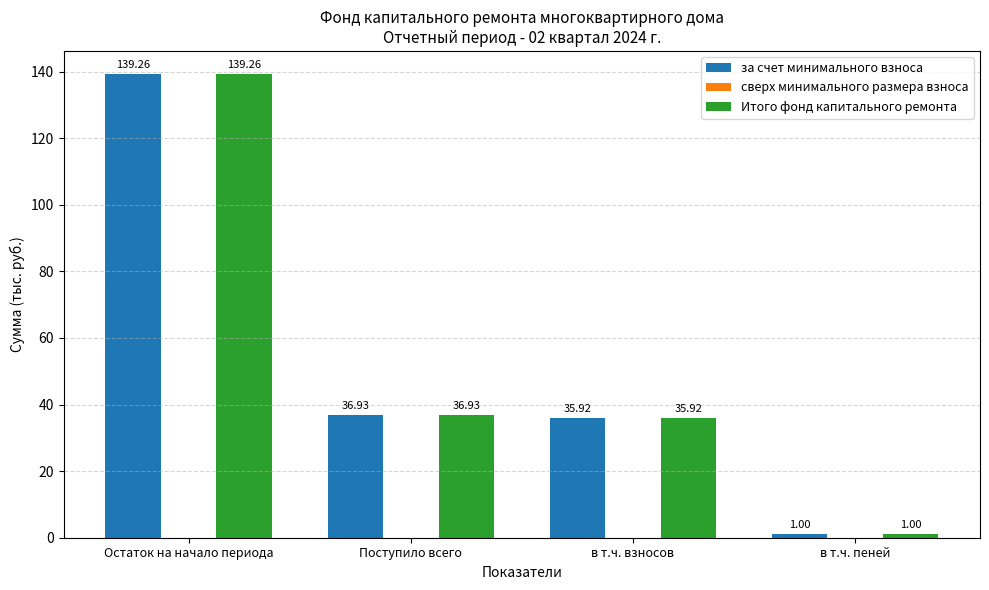

What is the average value of the Итого фонд капитального ремонта series?

53.3